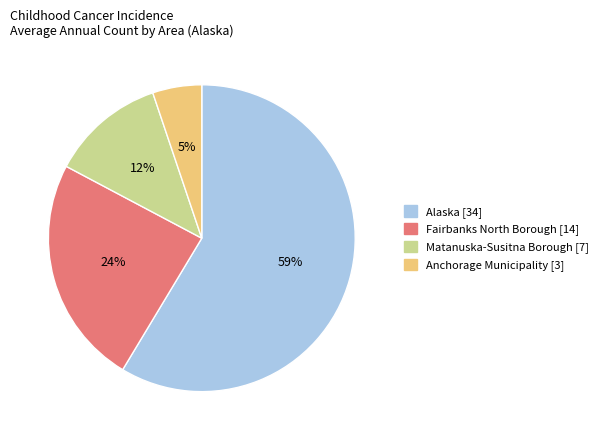

Which slice is the smallest?

Anchorage Municipality